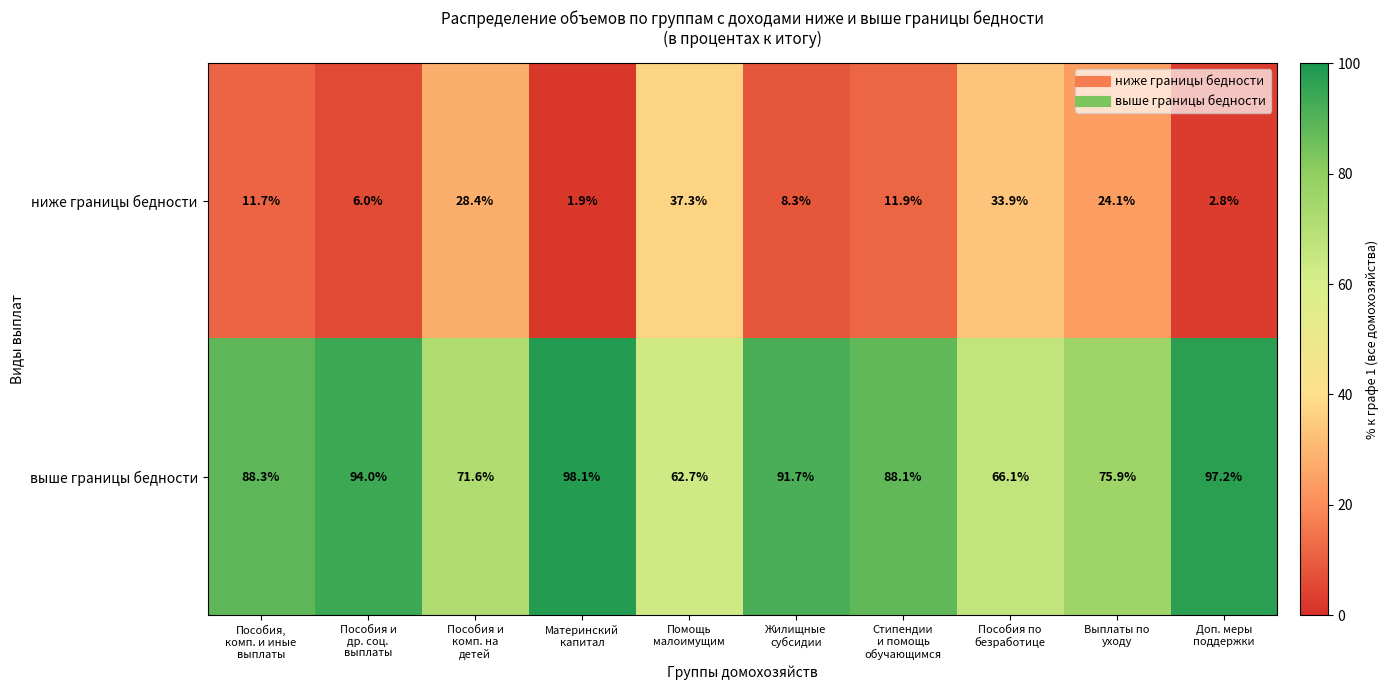

At how many categories does at least one series exceed 92?

3